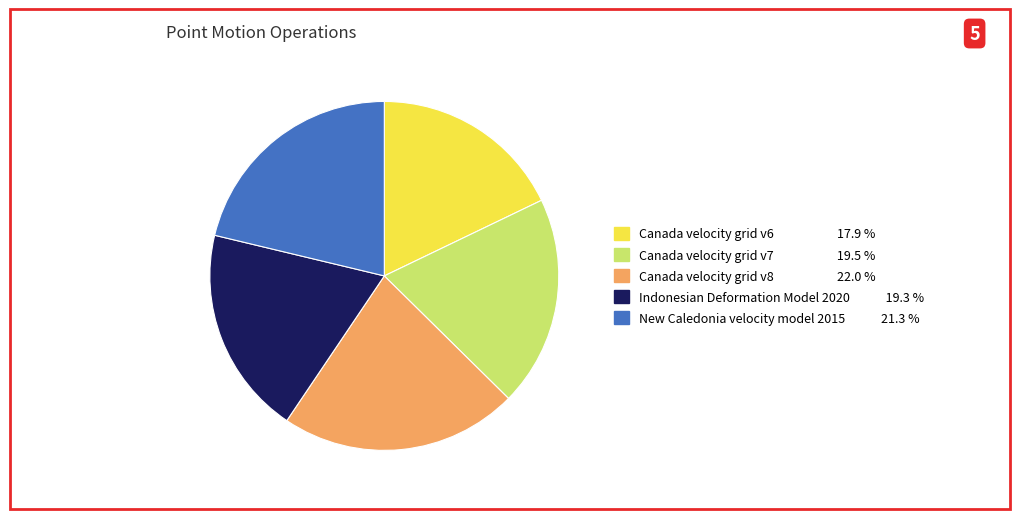

Which slice is the smallest?

Canada velocity grid v6